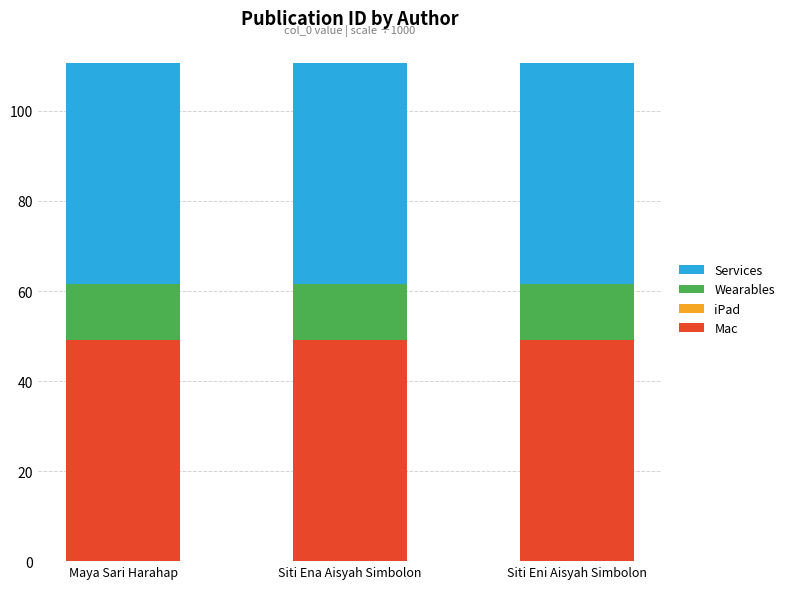

What is the maximum value for Mac?

49.2